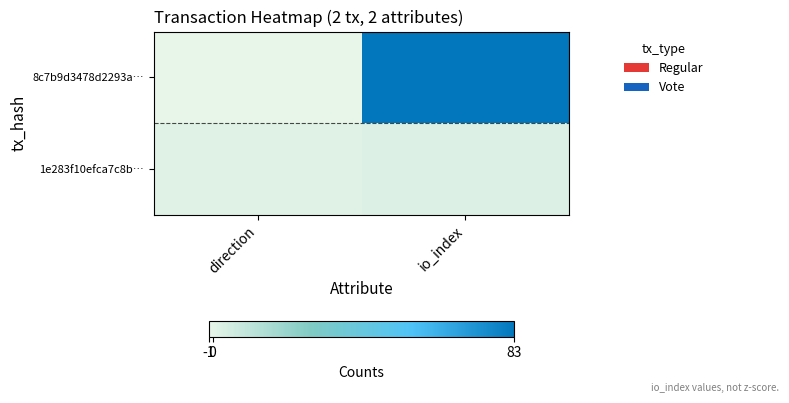

Reading left to right, extract all data points from this chart.

8c7b9d3478d2293a…: direction=-1	io_index=83
1e283f10efca7c8b…: direction=1	io_index=2